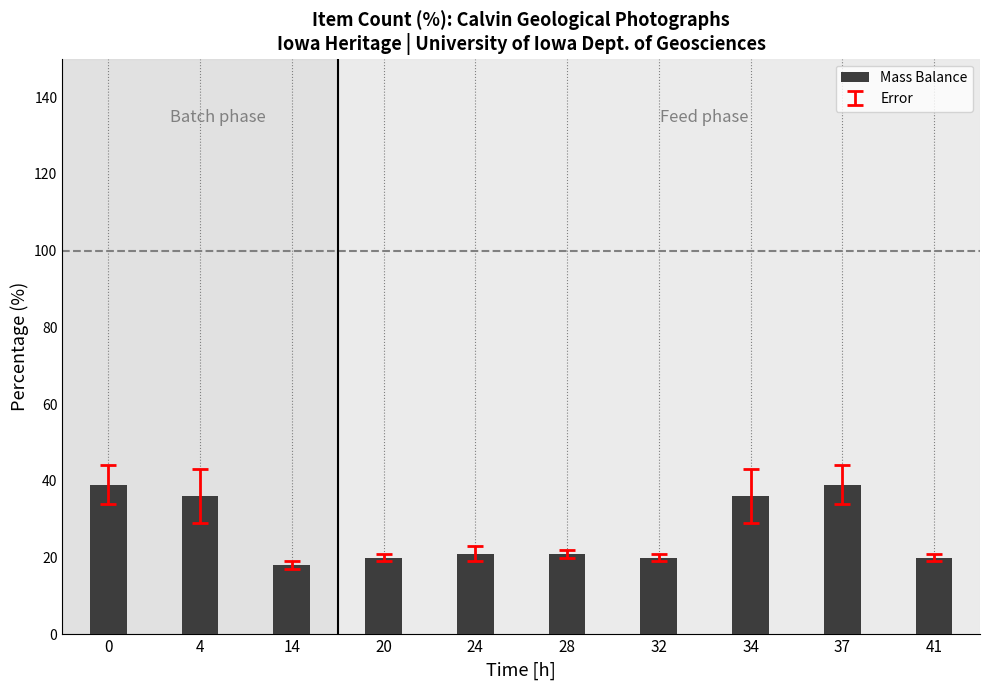

Approximately how many times larger is the value at 0 compared to 20?

1.9